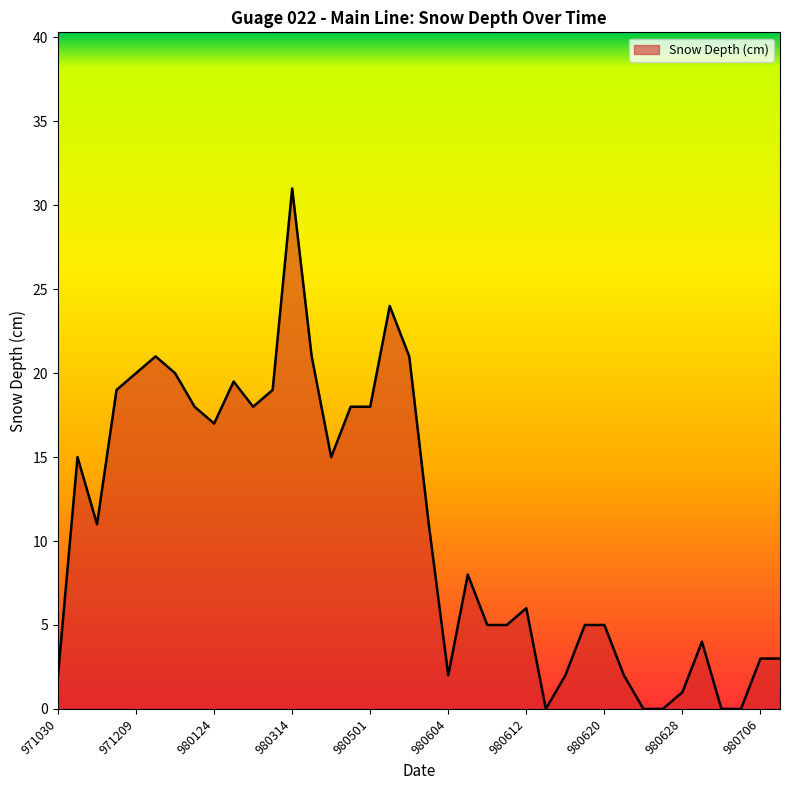

Does the chart display data point markers on the line(s)?

No